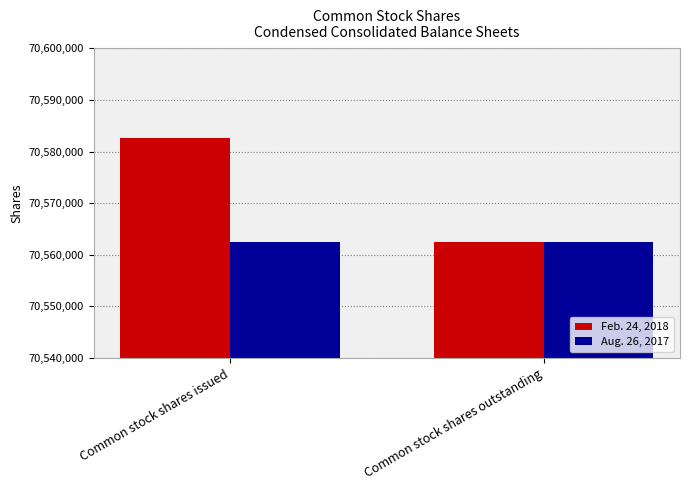

What is the highest value of the Aug. 26, 2017 series?

70562477